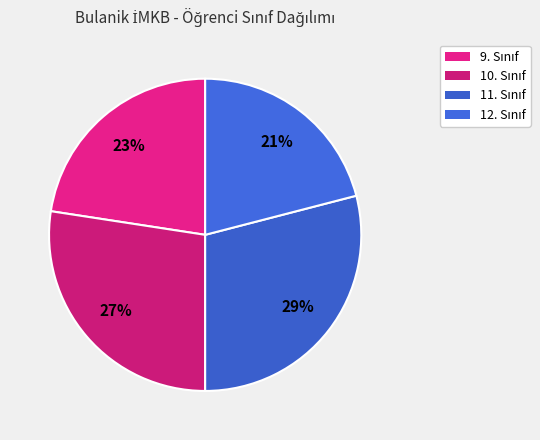

Count the number of slices in the pie.

4